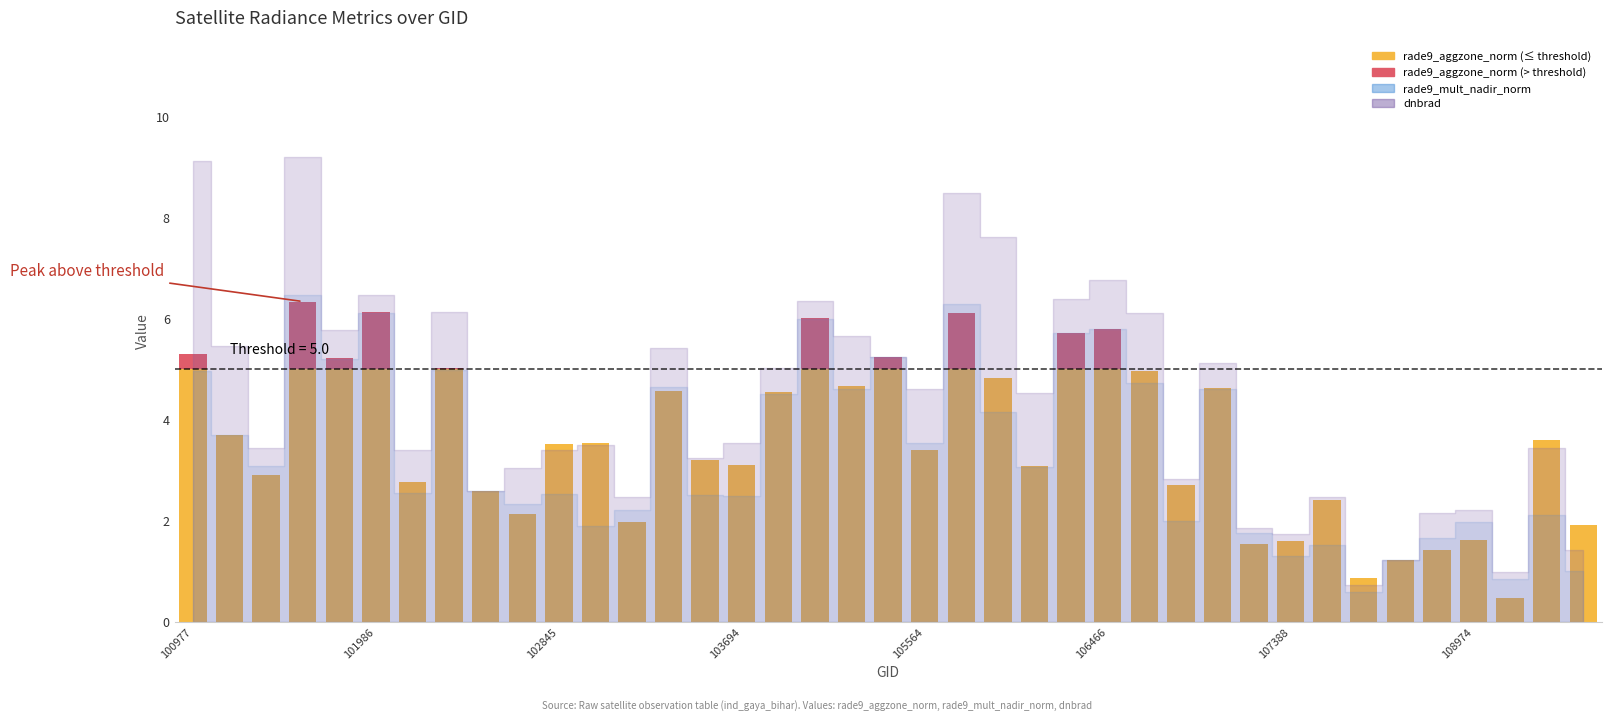

Reading right to left, what are all the values shown in this chart?

rade9_aggzone_norm: 1.9	3.6	0.5	1.6	1.4	1.2	0.9	2.4	1.6	1.5	4.6	2.7	5.0	5.8	5.7	3.1	4.8	6.1	3.4	5.2	4.7	6.0	4.5	3.1	3.2	4.6	2.0	3.5	3.5	2.1	2.6	5.0	2.8	6.1	5.2	6.3	2.9	3.7	5.3
rade9_mult_nadir_norm: 1.0	2.1	0.9	2.0	1.7	1.2	0.6	1.5	1.3	1.8	4.6	2.0	4.7	5.8	5.7	3.1	4.1	6.3	3.5	5.2	4.6	6.0	4.5	2.5	2.5	4.7	2.2	1.9	2.5	2.3	2.6	5.0	2.6	6.1	5.2	6.5	3.1	3.7	5.0
dnbrad: 1.4	3.4	1.0	2.2	2.2	1.2	0.7	2.5	1.7	1.9	5.1	2.8	6.1	6.8	6.4	4.5	7.6	8.5	4.6	5.2	5.7	6.3	5.0	3.5	3.2	5.4	2.5	3.5	3.4	3.0	2.6	6.1	3.4	6.5	5.8	9.2	3.4	5.5	9.1